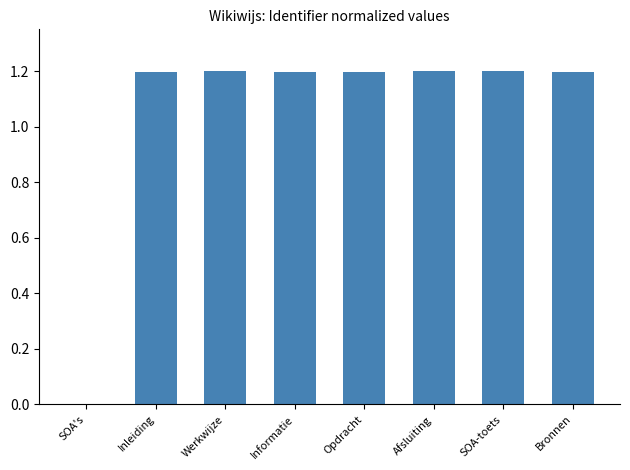

What is the sum of all values?

8.4